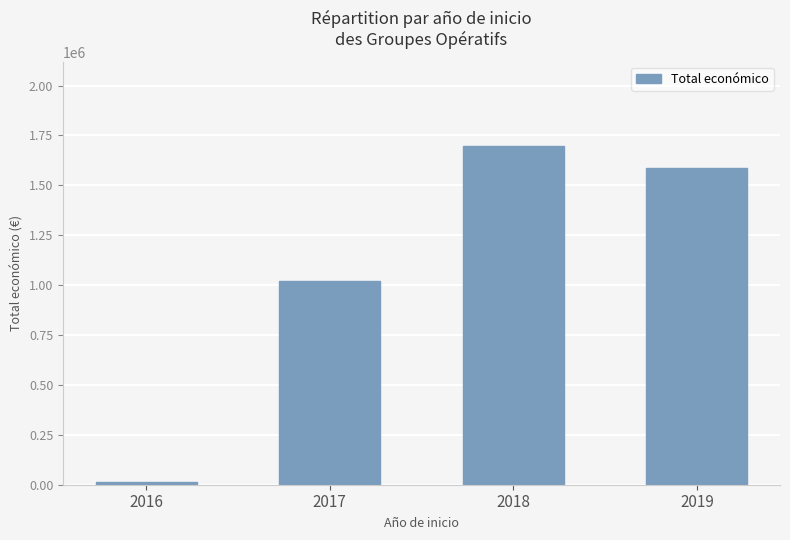

Which label corresponds to the smallest value in the chart?

2016